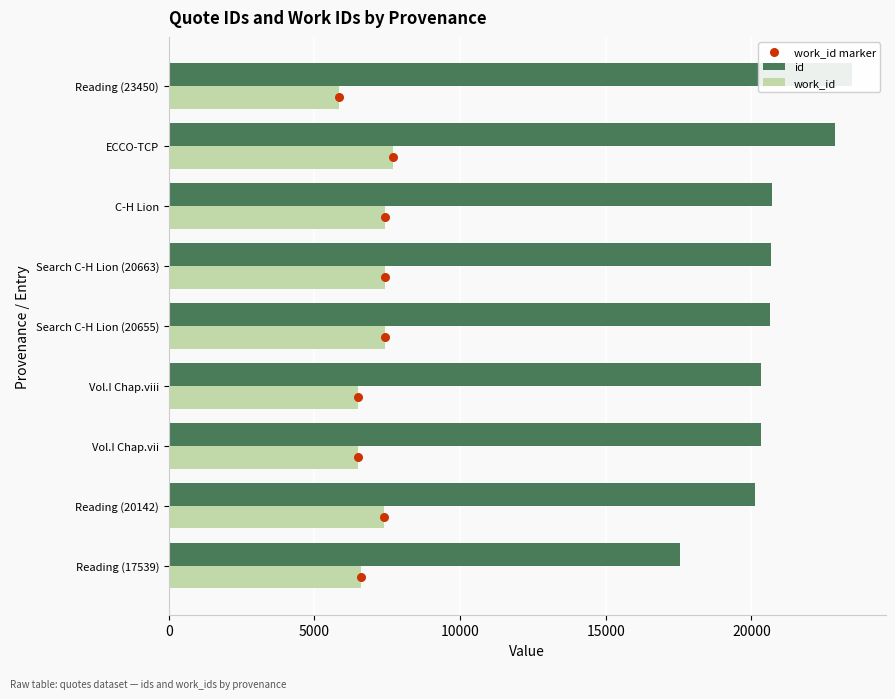

At how many categories does at least one series exceed 21223?

2